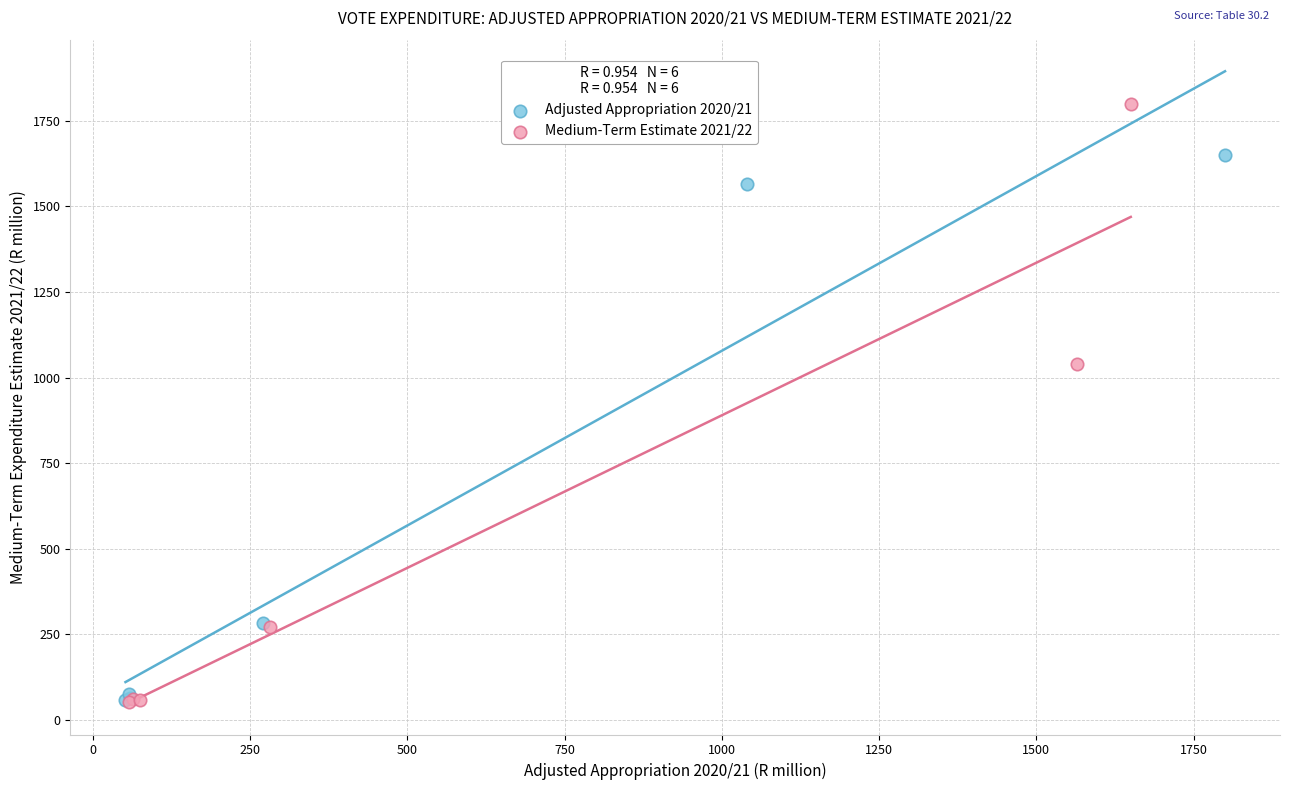

Which series has the largest Y range (max minus min)?

Medium-Term Estimate 2021/22